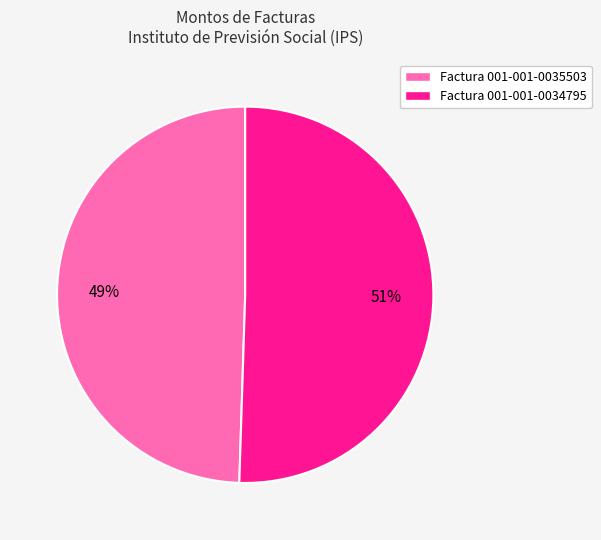

To the nearest percent, what portion does Factura 001-001-0034795 represent?

51%